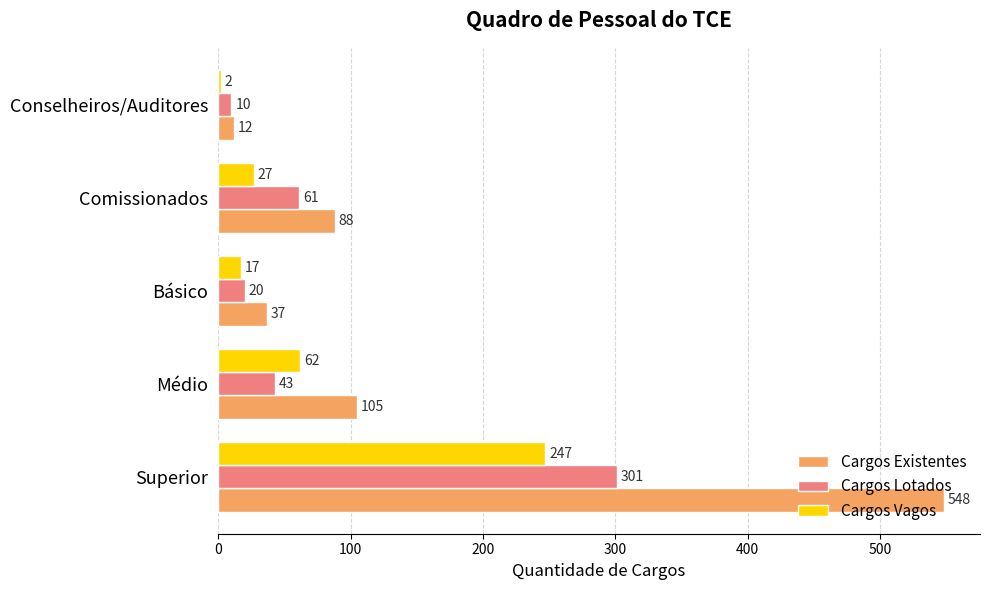

What is the sum of the Cargos Vagos values at Médio and Conselheiros/Auditores?

64